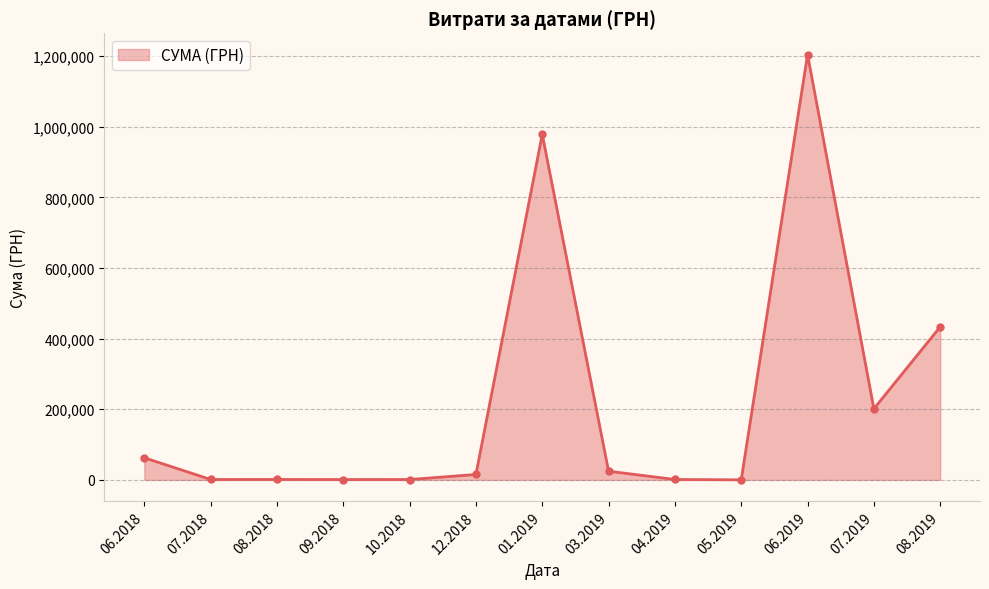

Count the number of categories in the chart.

13